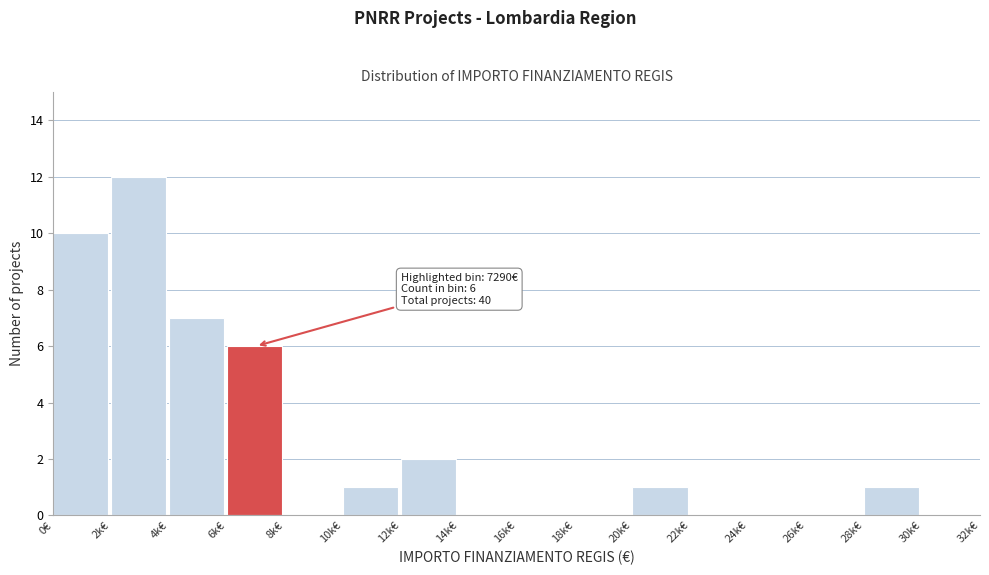

Reading right to left, list all the values displayed in this chart.

30k€=0	28k€=1	26k€=0	24k€=0	22k€=0	20k€=1	18k€=0	16k€=0	14k€=0	12k€=2	10k€=1	8k€=0	6k€=6	4k€=7	2k€=12	0€=10